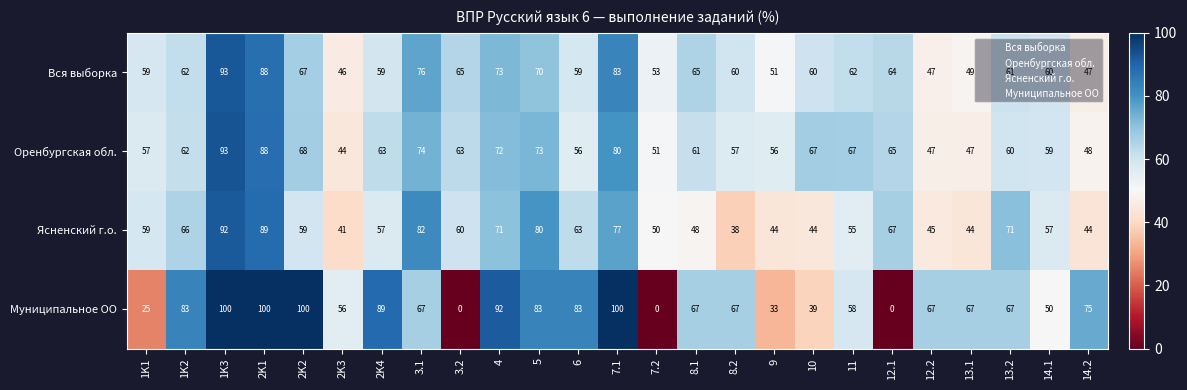

What is the difference between the highest and lowest values at 14.2?

31